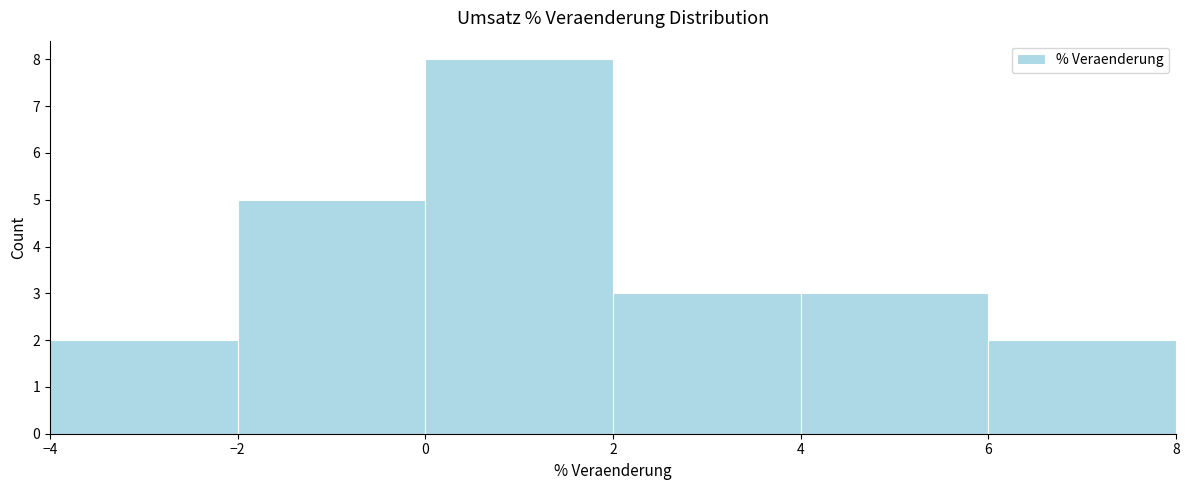

Reading left to right, list every bar in this chart as the range it spans on the x-axis followed by its height. The values are not printed on the chart, so give them approximately, as read against the axis.

-4 to -2: 2
-2 to 0: 5
0 to 2: 8
2 to 4: 3
4 to 6: 3
6 to 8: 2